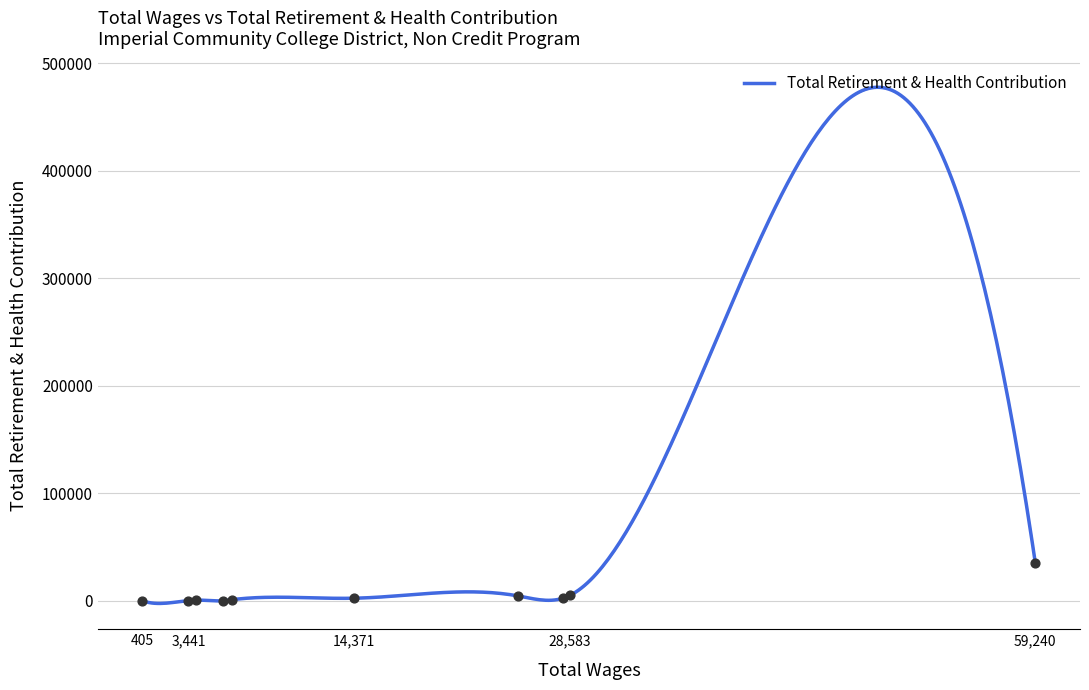

What is the highest value of the Total Retirement & Health Contribution series?

477663.0